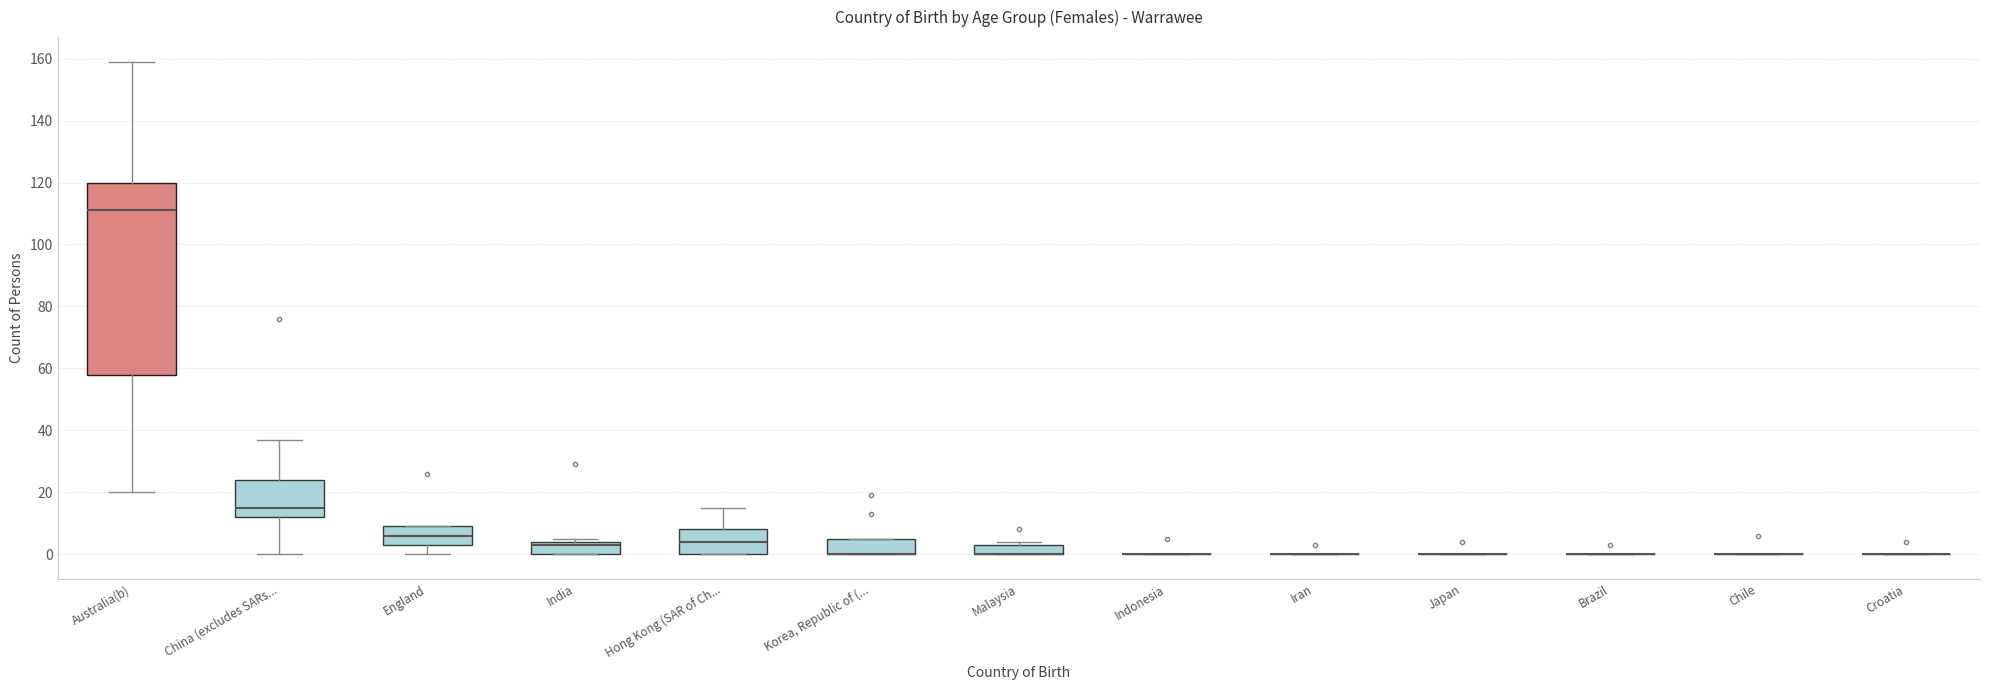

Reading left to right, read every box against the y-axis: the position of its median line, the range the box covers, and the ends of its whiskers. The values are not printed on the chart, so give them approximately, as read against the axis.

Australia(b): median 112, box 58 to 120, whiskers 20 to 160
China (excludes SARs...: median 16, box 12 to 24, whiskers 0 to 38
England: median 6, box 4 to 10, whiskers 0 to 10
India: median 4 (just below the box's upper edge), box 0 to 4, whiskers 0 to 6
Hong Kong (SAR of Ch...: median 4, box 0 to 8, whiskers 0 to 16
Korea, Republic of (...: median 0 (drawn on the box's lower edge), box 0 to 6, whiskers 0 to 6
Malaysia: median 0 (drawn on the box's lower edge), box 0 to 4, whiskers 0 to 4 (just above the box's upper edge)
Indonesia: box collapsed to a line at 0, whiskers 0 to 0
Iran: box collapsed to a line at 0, whiskers 0 to 0
Japan: box collapsed to a line at 0, whiskers 0 to 0
Brazil: box collapsed to a line at 0, whiskers 0 to 0
Chile: box collapsed to a line at 0, whiskers 0 to 0
Croatia: box collapsed to a line at 0, whiskers 0 to 0